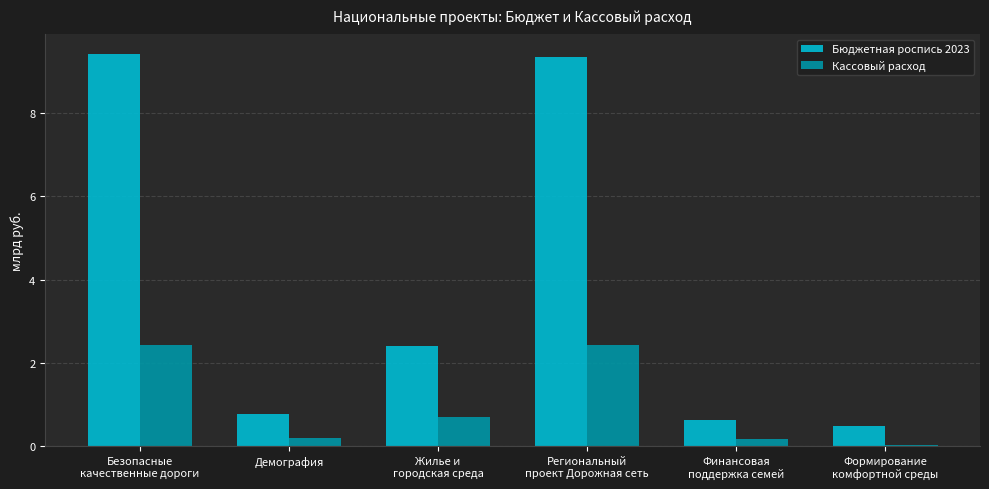

What is the difference between the second highest and minimum values in the Кассовый расход series?

2.4